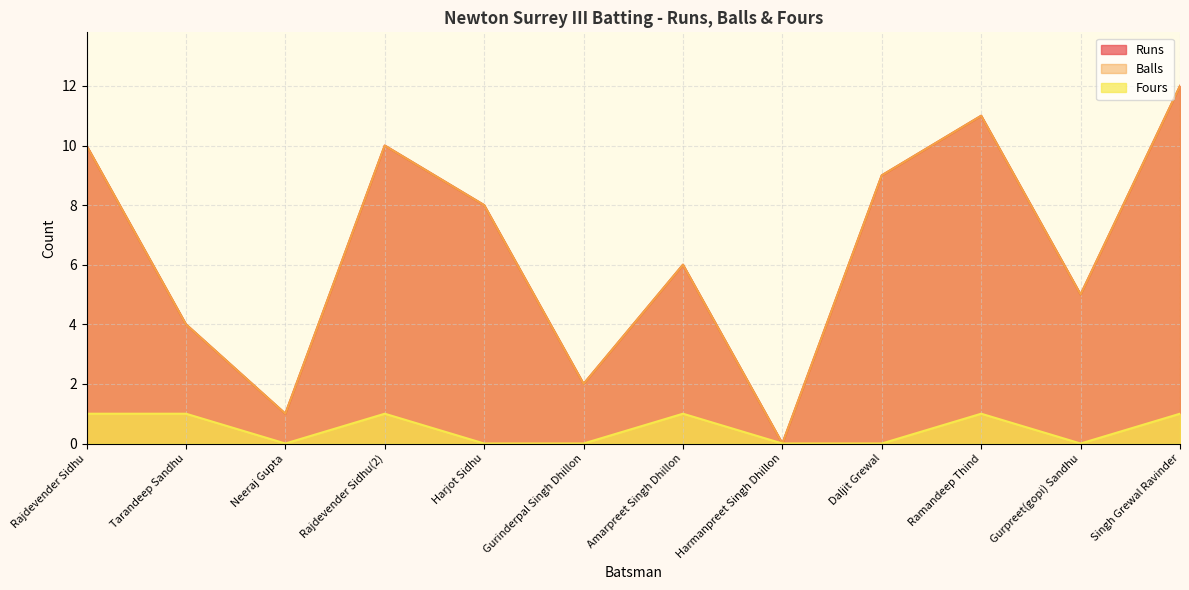

The Fours series shows -1 at Neeraj Gupta. True or false?

False